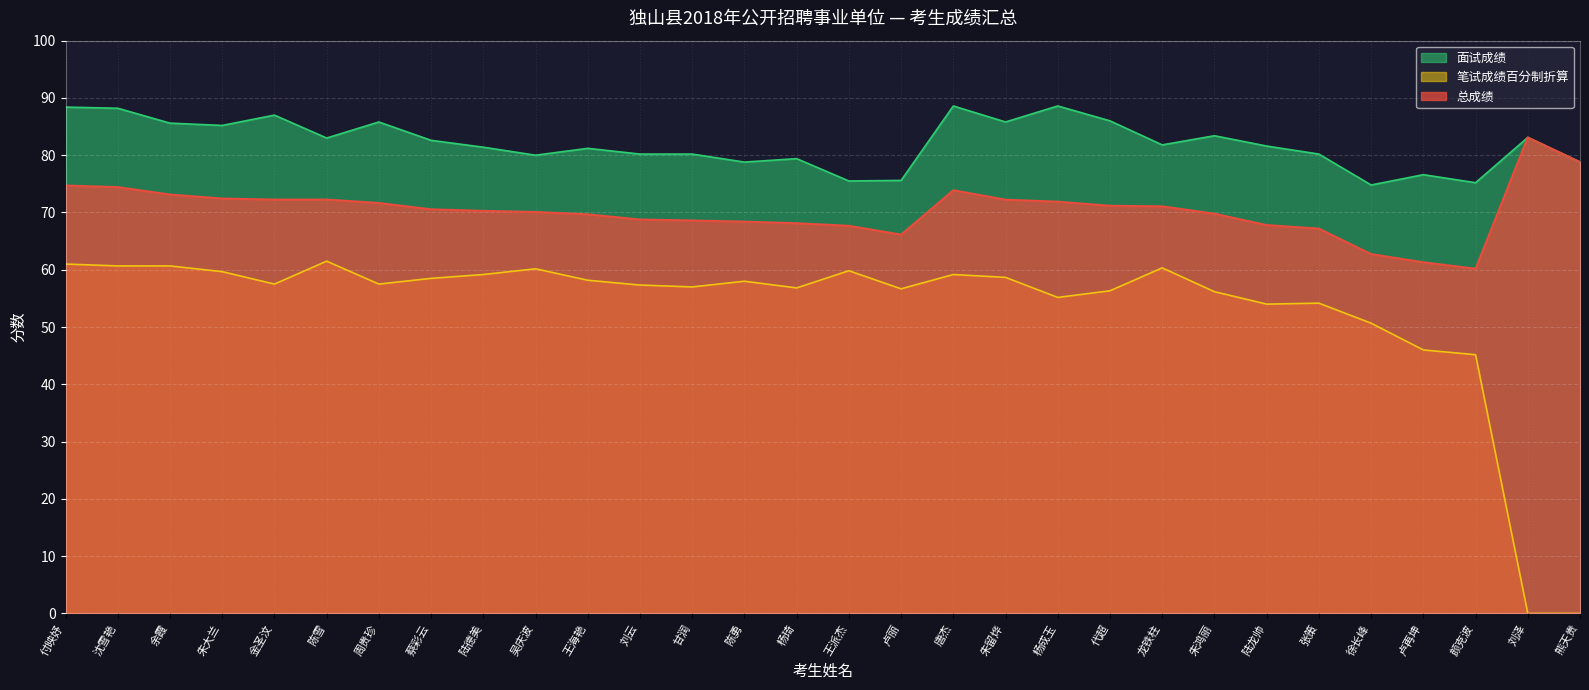

How many data points in 总成绩 are above 70?

17